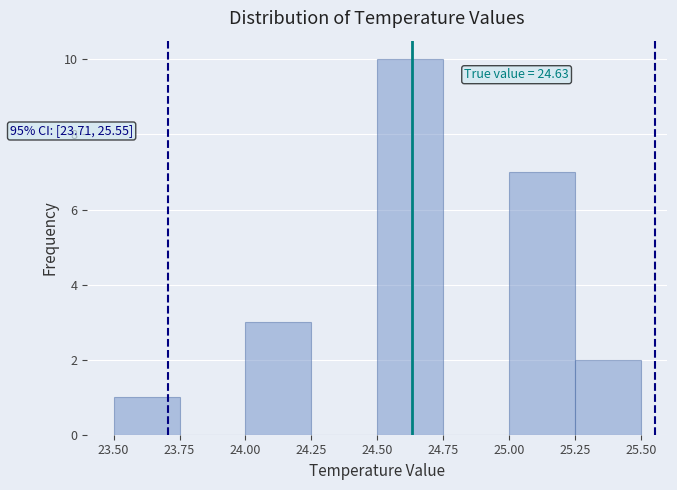

Which range on the x-axis has the tallest bar?

24.50 to 24.75